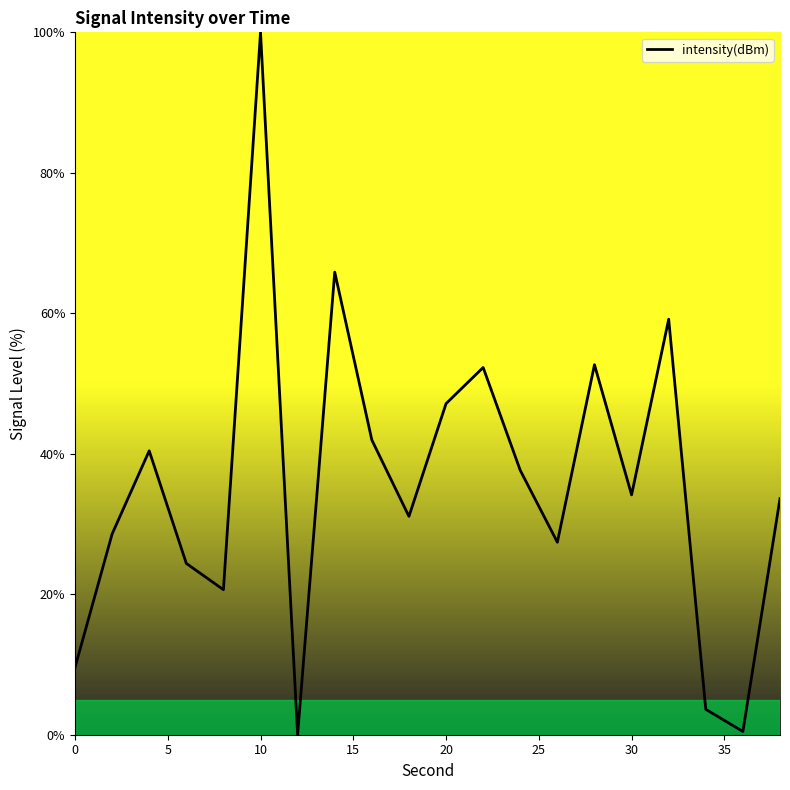

What is the maximum value shown in the chart?

100.0